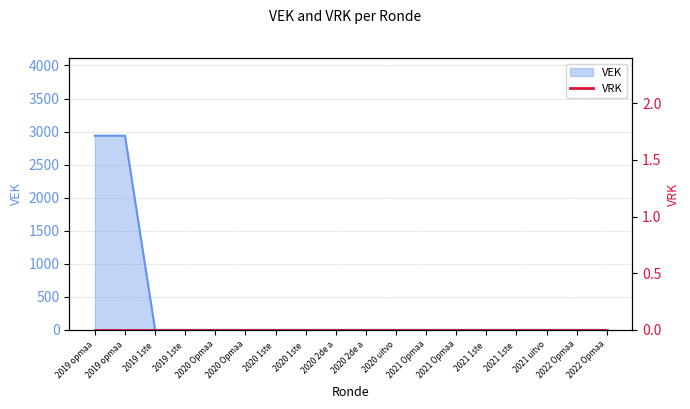

Does the chart display data point markers on the line(s)?

No